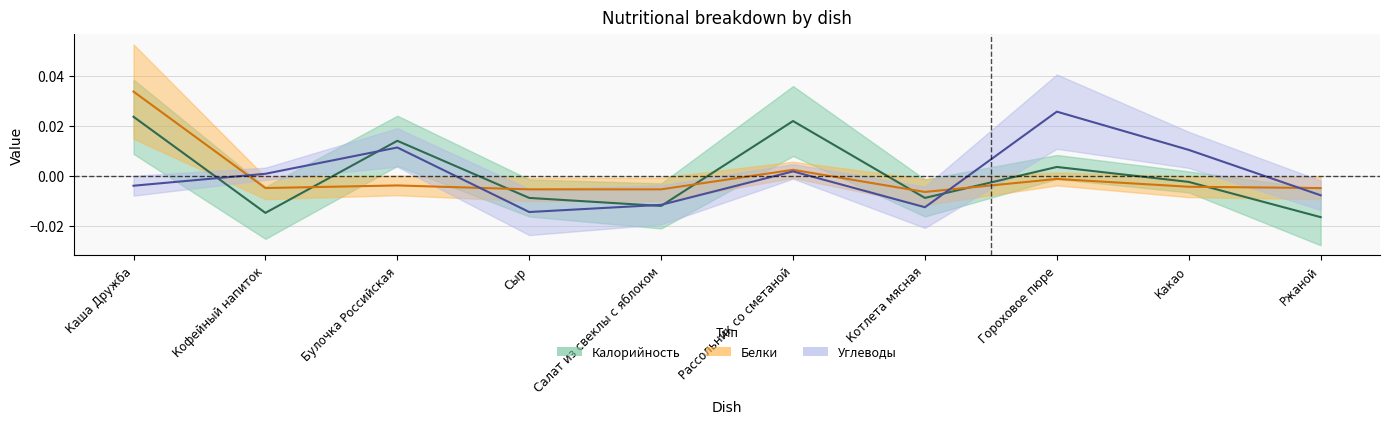

True or false: Калорийность has a value of -0.0 at Кофейный напиток.

True